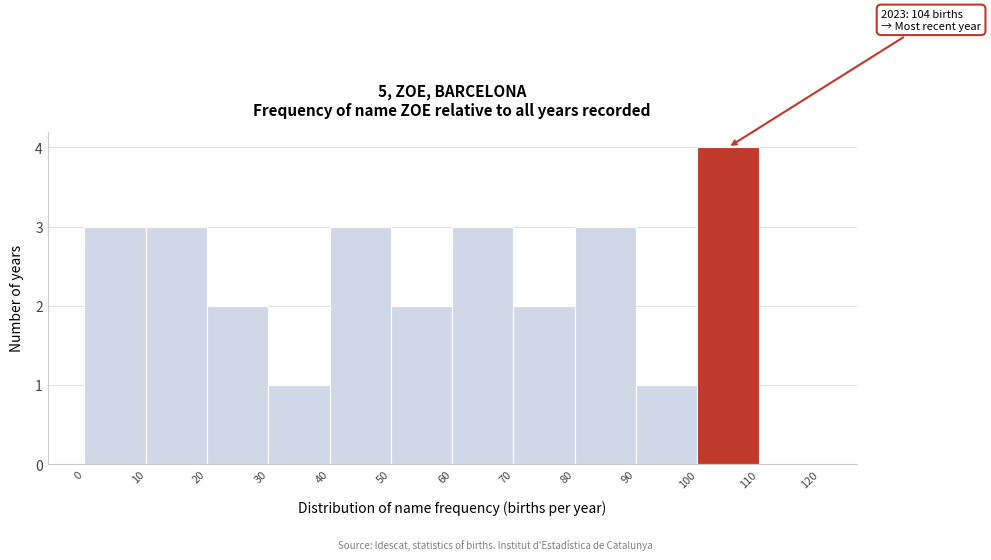

Which range on the x-axis has the tallest bar?

100 to 110